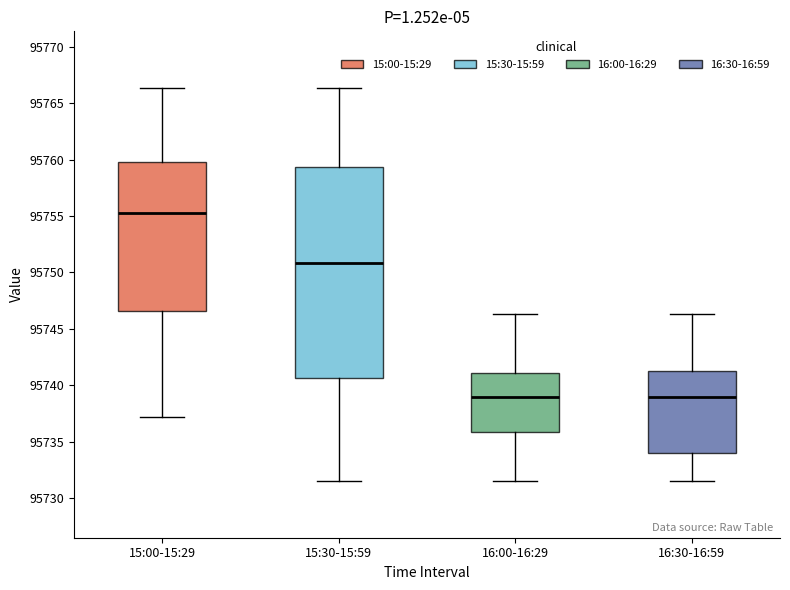

Reading left to right, transcribe this box plot: for each box, give where its median line is, the range the box spans, and where its two whiskers end, as read against the y-axis. The values are not printed on the chart, so give them approximately, as read against the axis.

15:00-15:29: median 95755.5, box 95746.5 to 95760.0, whiskers 95737.0 to 95766.5
15:30-15:59: median 95751.0, box 95740.5 to 95759.5, whiskers 95731.5 to 95766.5
16:00-16:29: median 95739.0, box 95736.0 to 95741.0, whiskers 95731.5 to 95746.5
16:30-16:59: median 95739.0, box 95734.0 to 95741.5, whiskers 95731.5 to 95746.5